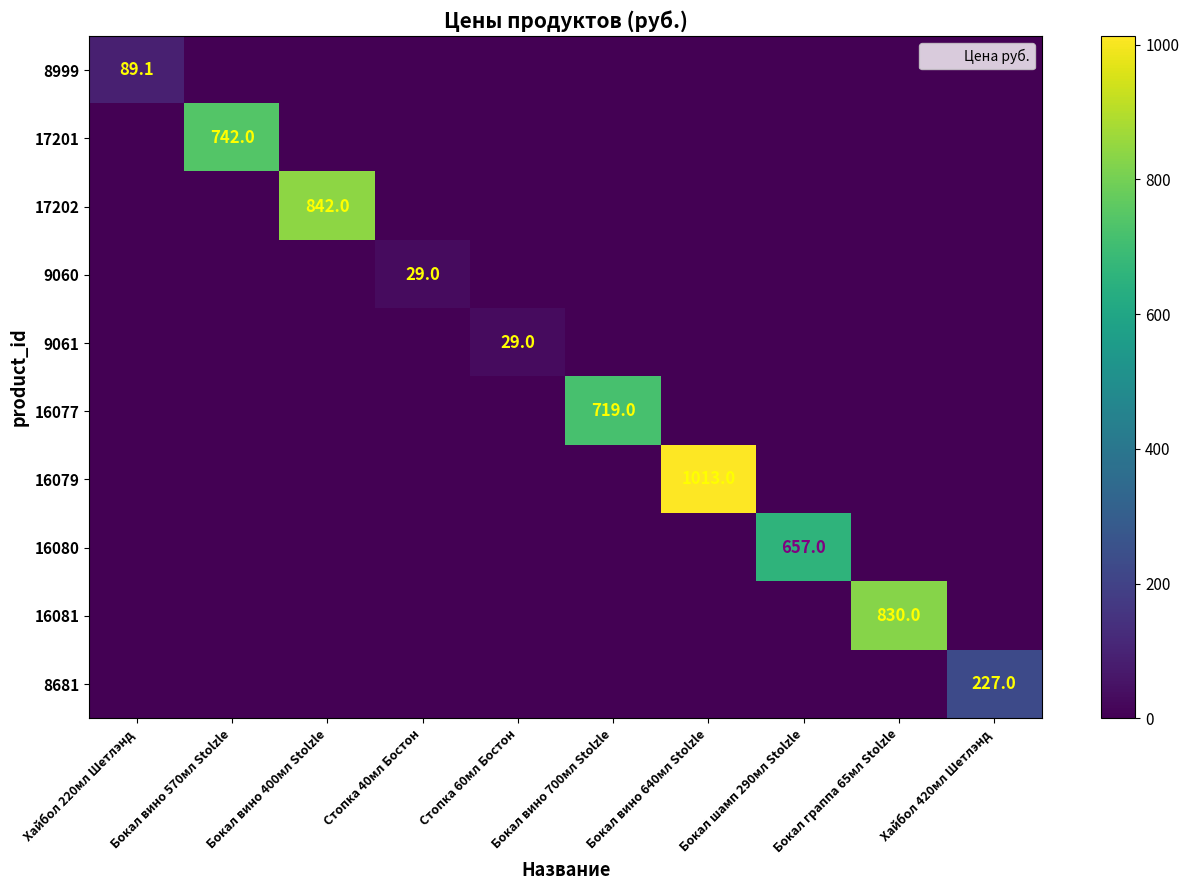

How many values in the 16077 series exceed 0?

1